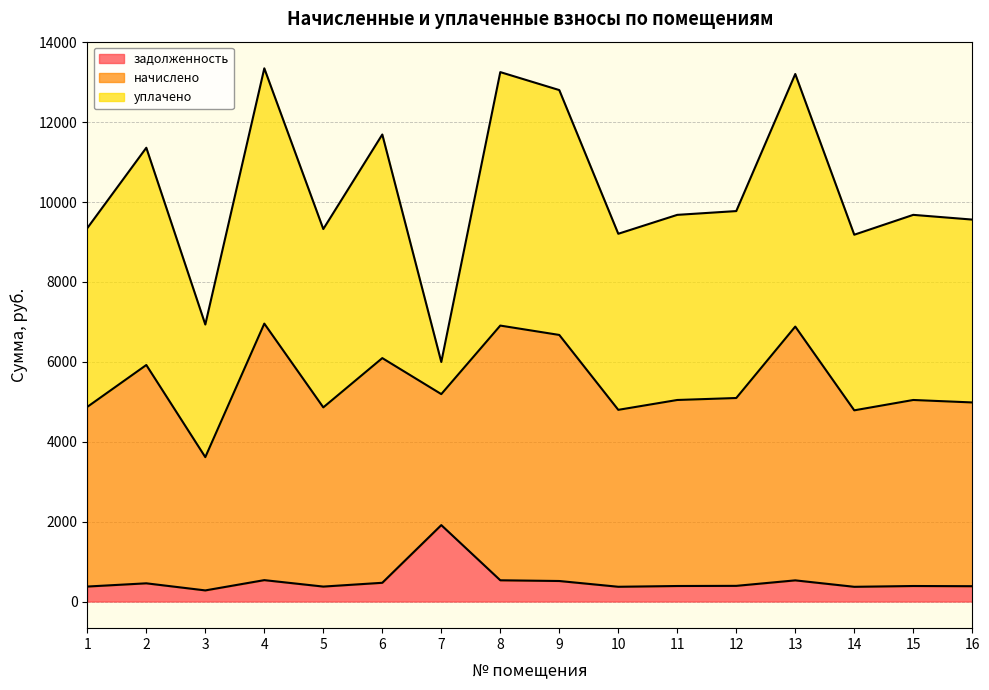

What is the total value across all series at 14?

9183.9